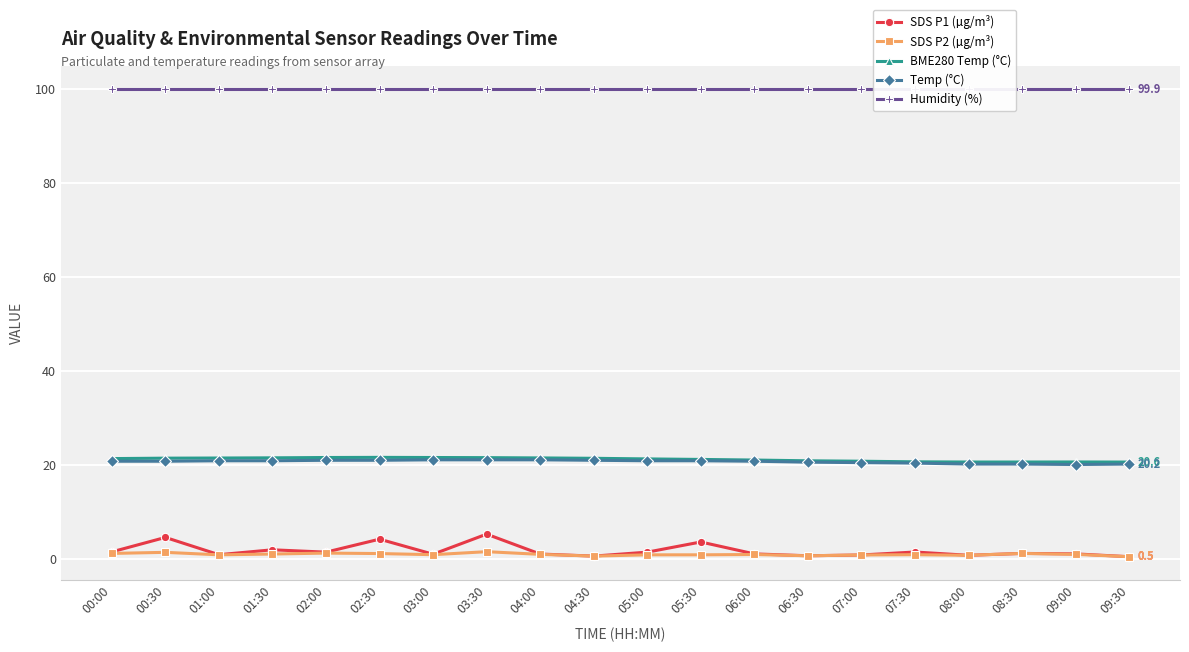

Which series has the largest total across all categories?

Humidity (%)